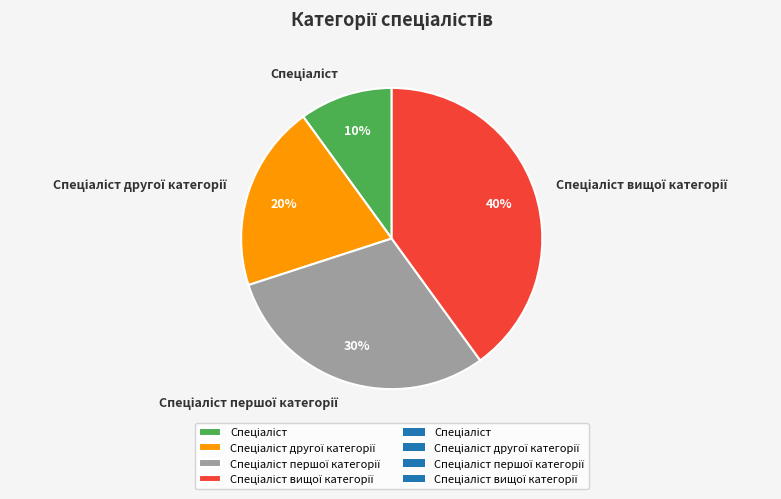

Is there any slice that represents more than half of the pie?

No